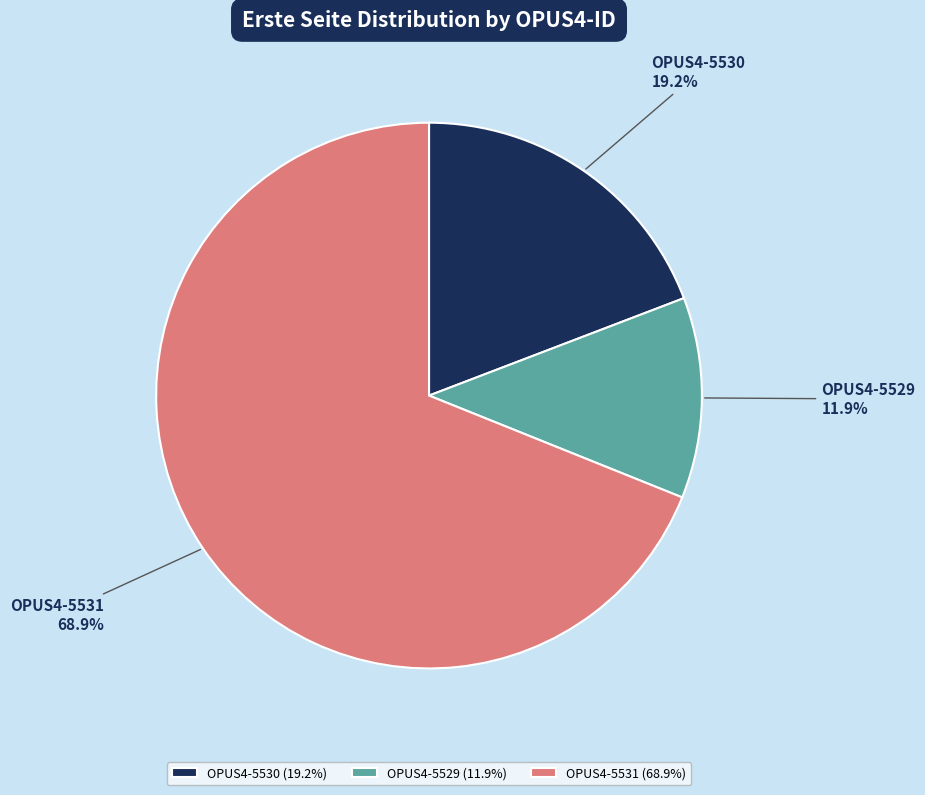

How much of the chart is everything except OPUS4-5530?

80.8%